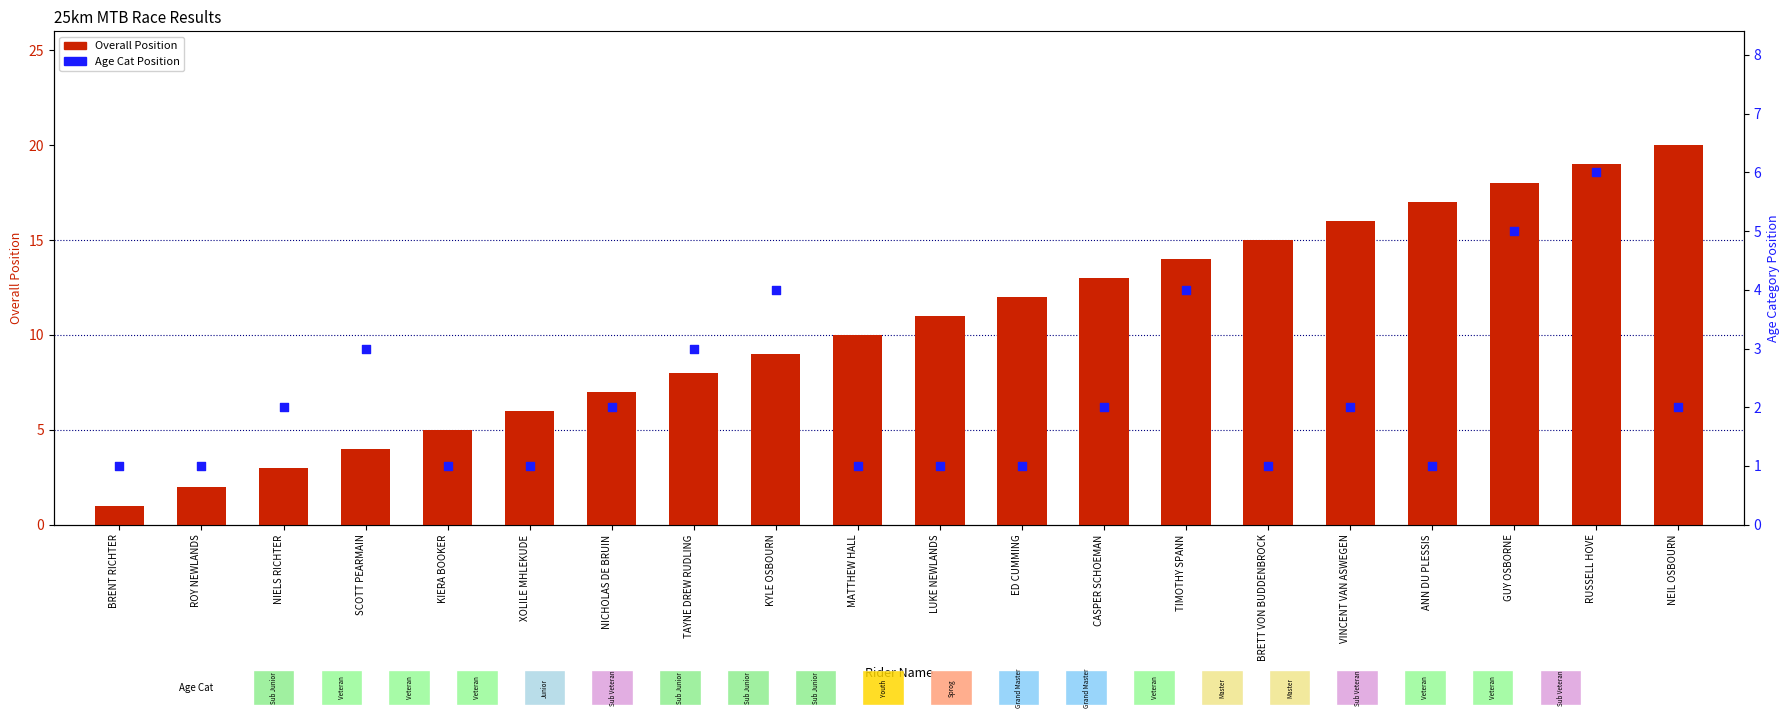

At which category is the sum across all series the highest?

RUSSELL HOVE